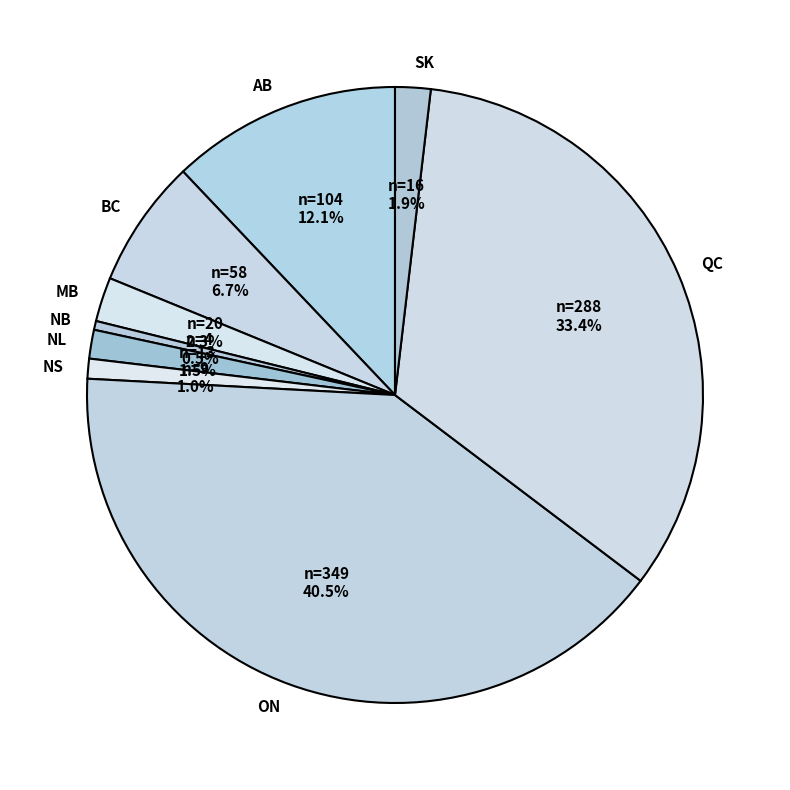

To the nearest percent, what is the difference between the largest and smallest slice percentages?

40%